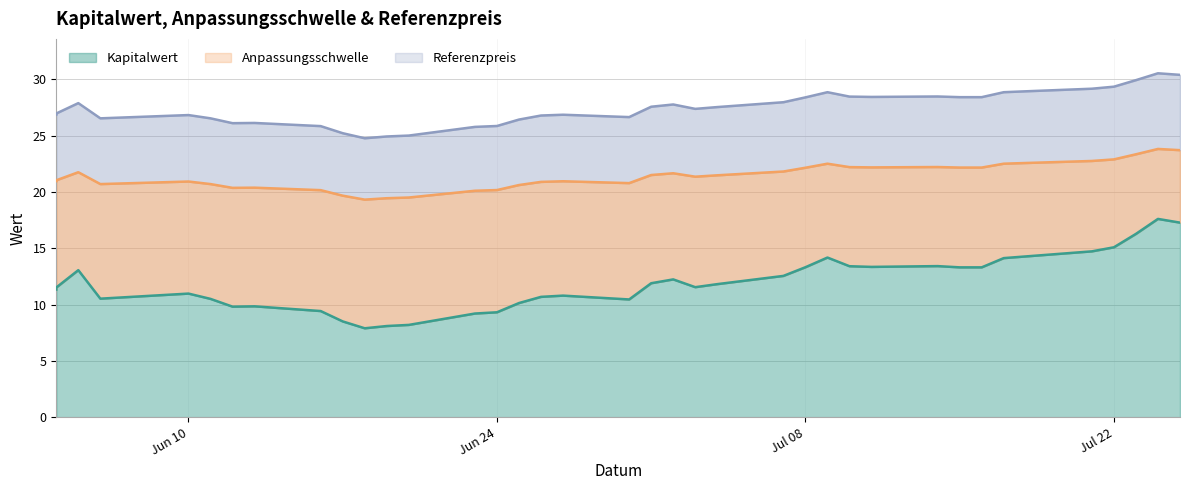

What value does the Referenzpreis series have at 2025-06-13?

26.1